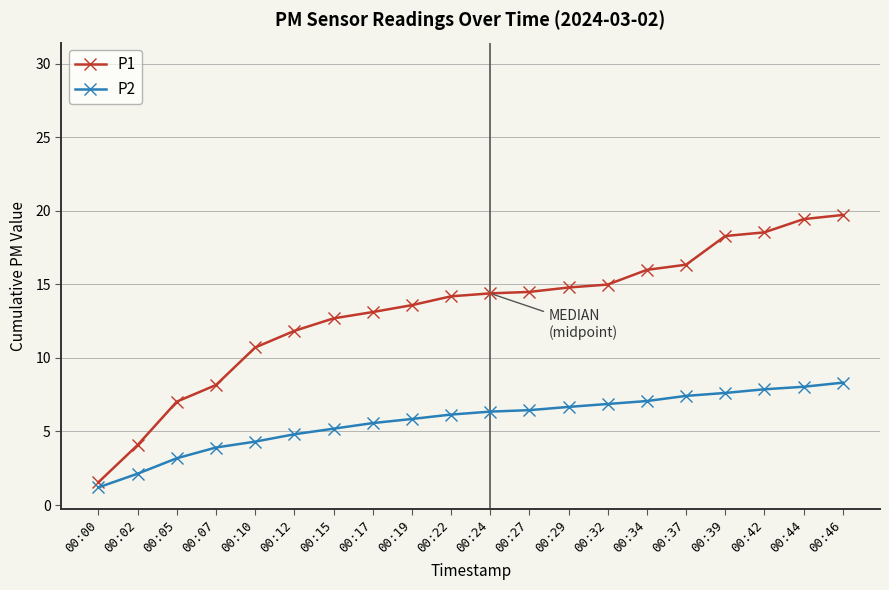

What is the value of the P2 point at the 13th from the left?

6.7